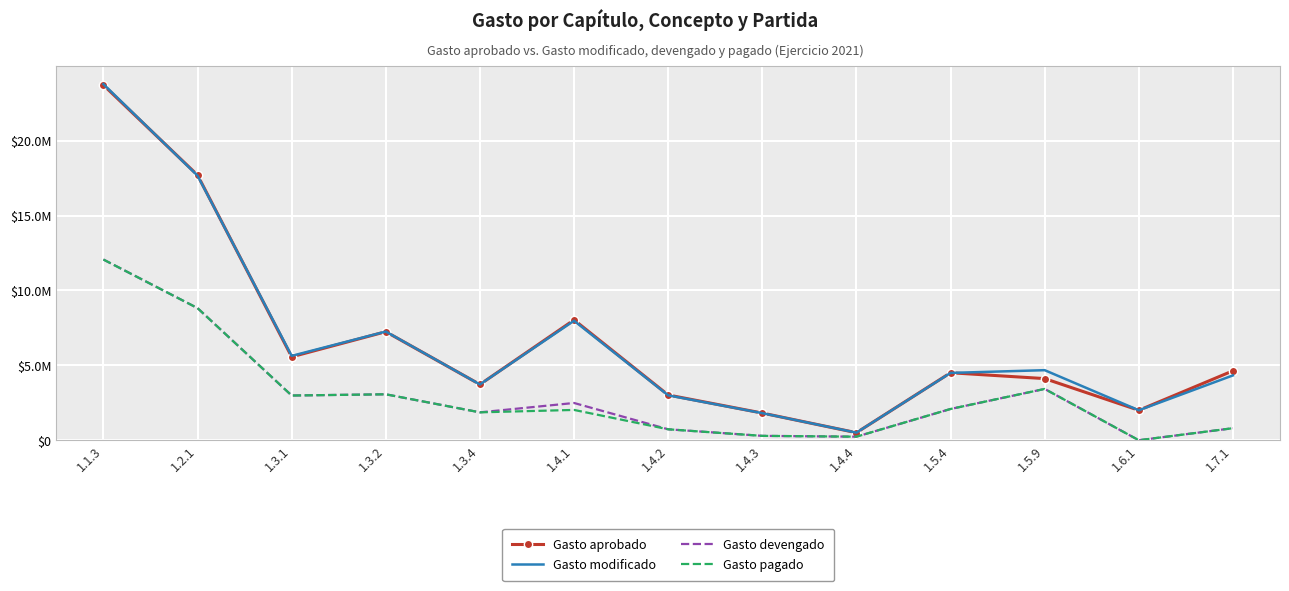

What are all the series names shown in the legend?

Gasto aprobado, Gasto modificado, Gasto devengado, Gasto pagado